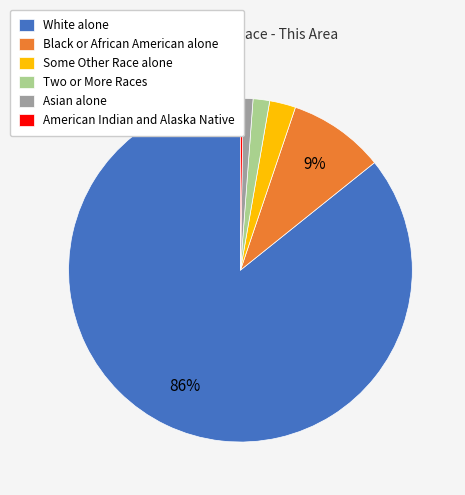

To the nearest percent, what portion does Black or African American alone represent?

9%